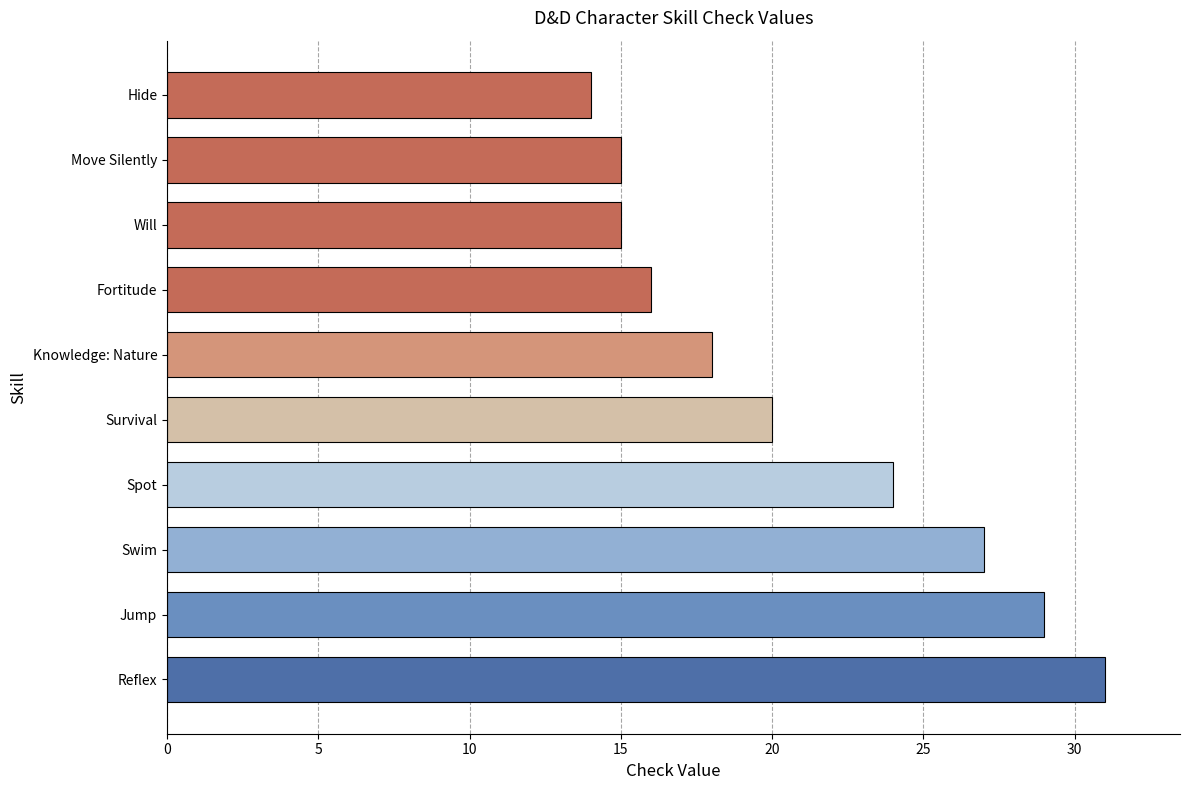

Are the bars horizontal?

Yes